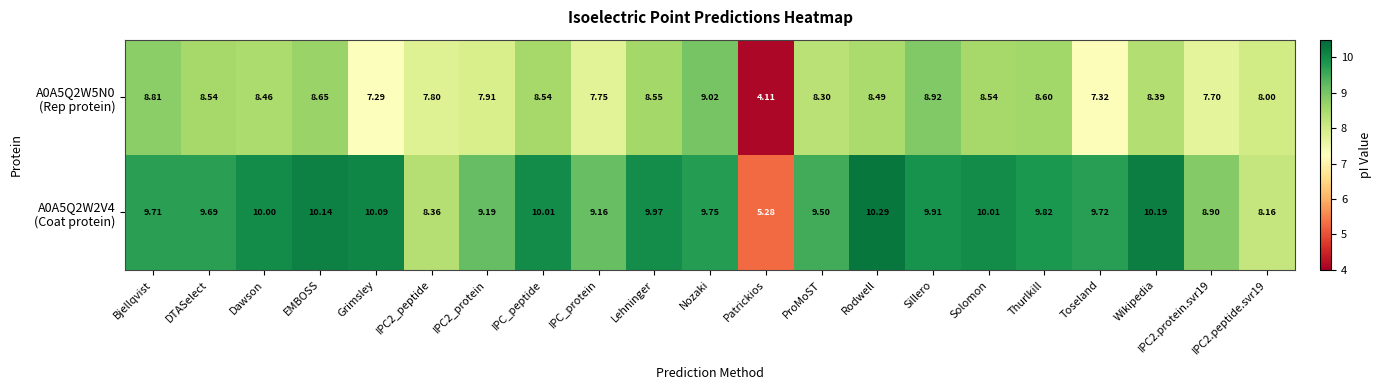

Which label corresponds to the largest value in the chart?

Rodwell